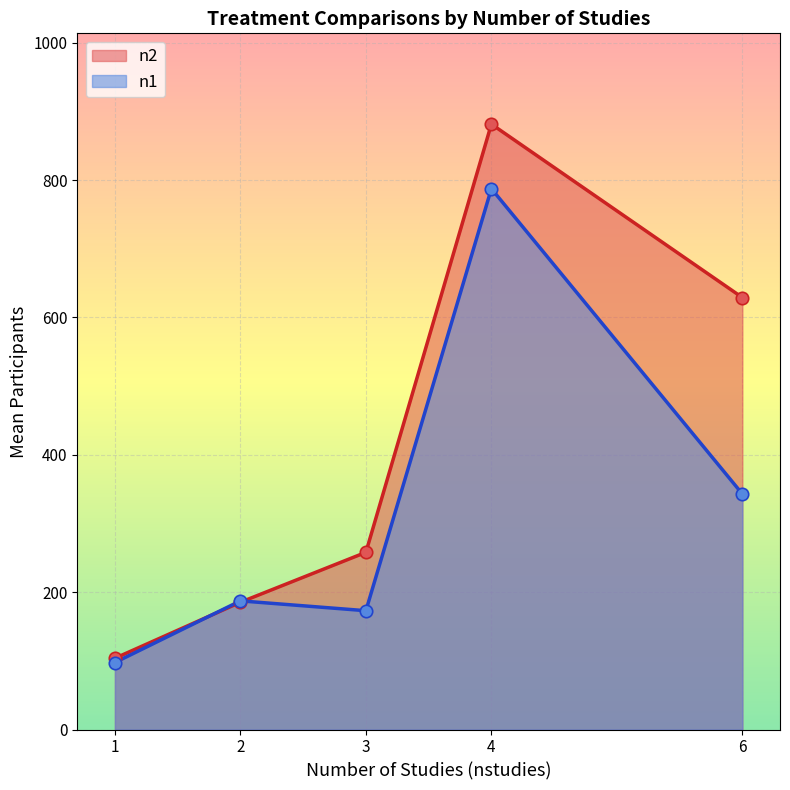

What is the total value across all series at 3?

431.0